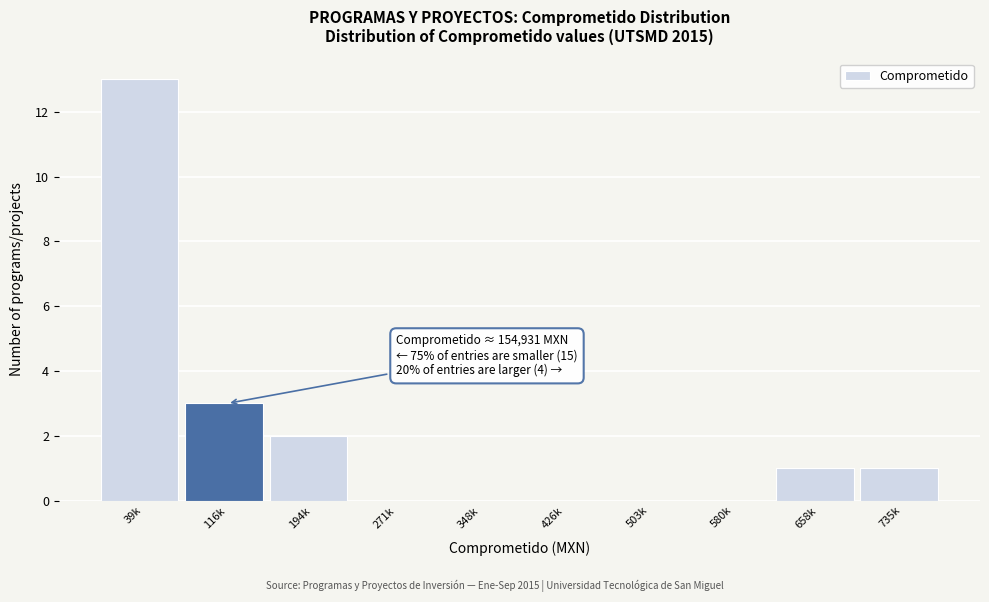

Reading right to left, what are all the values shown in this chart?

735k=1	658k=1	580k=0	503k=0	426k=0	348k=0	271k=0	194k=2	116k=3	39k=13